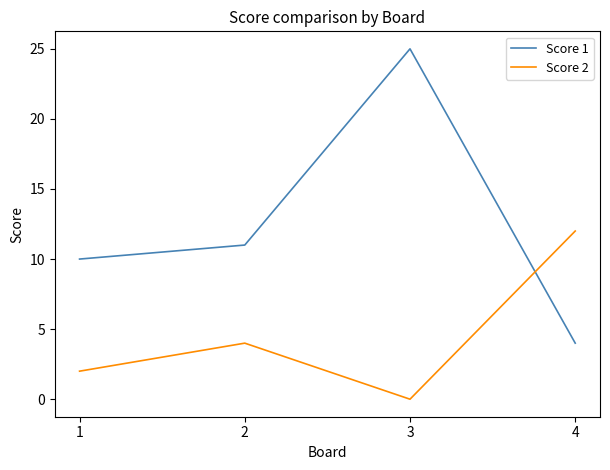

What is the maximum value shown in the chart?

25